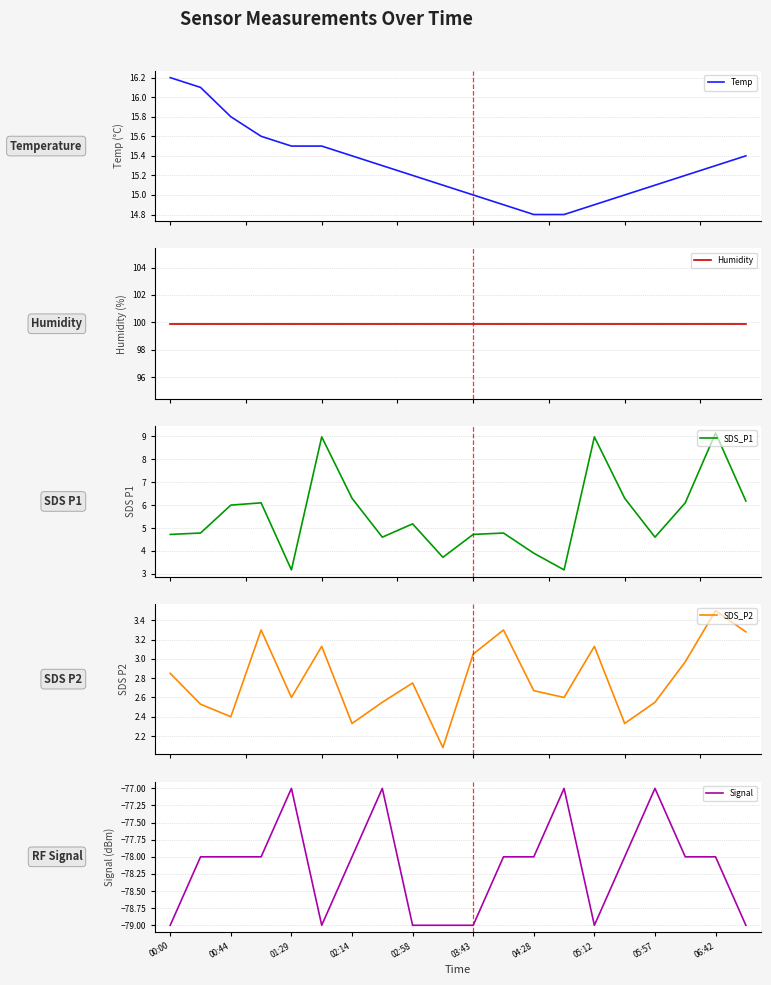

Is it true that Signal equals -131 at 06:42?

False